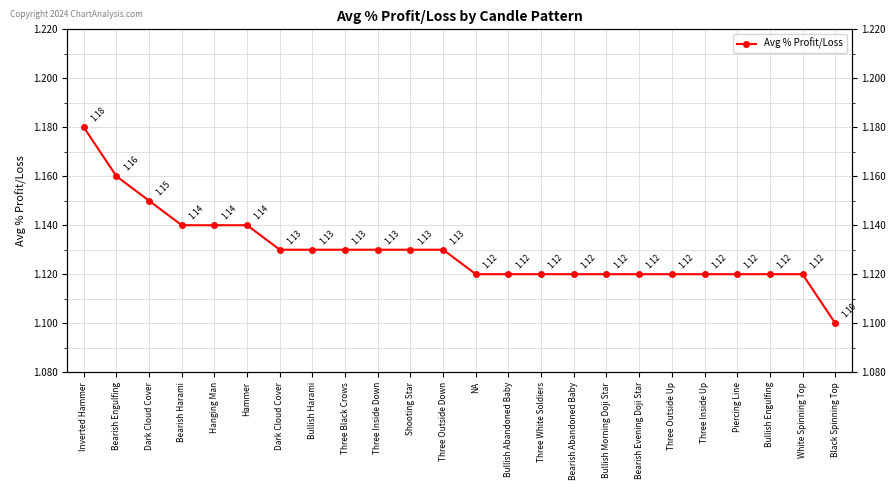

What is the sum of the values at Shooting Star and Black Spinning Top?

2.2